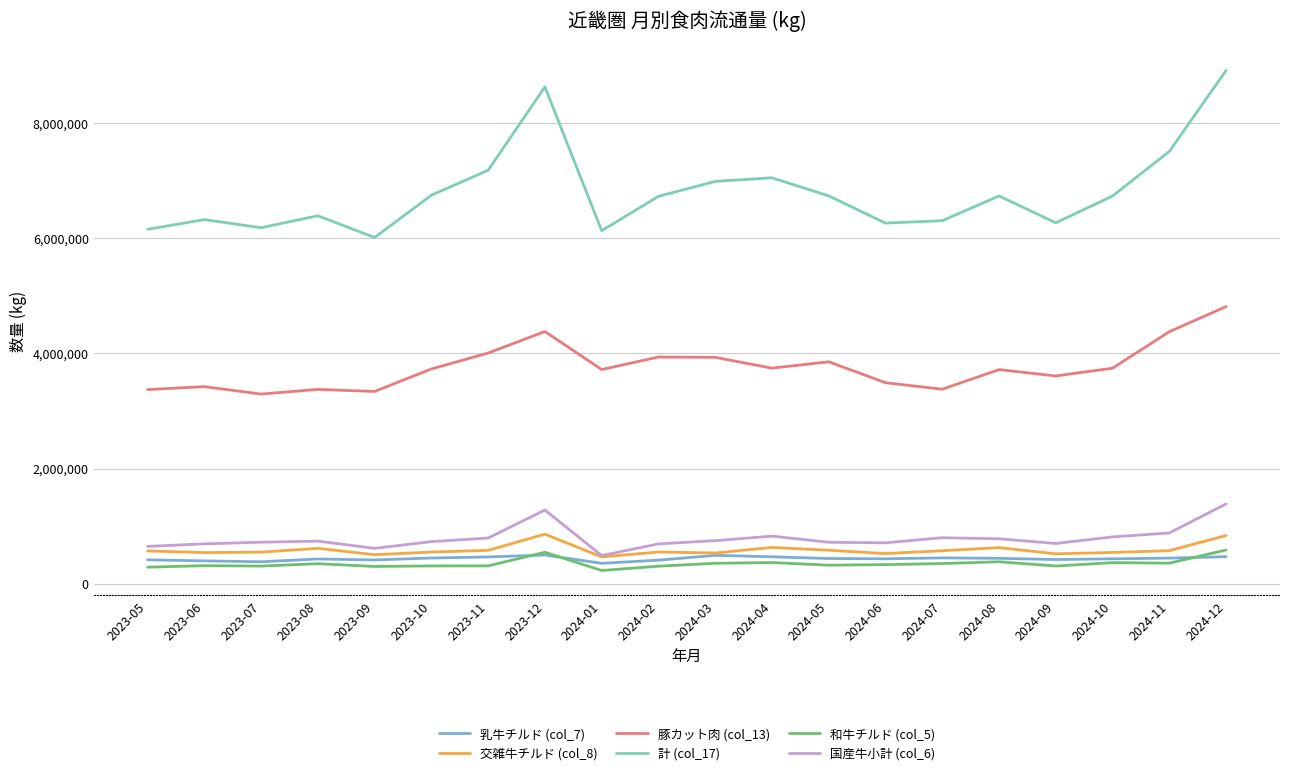

How many series are shown in this chart?

6